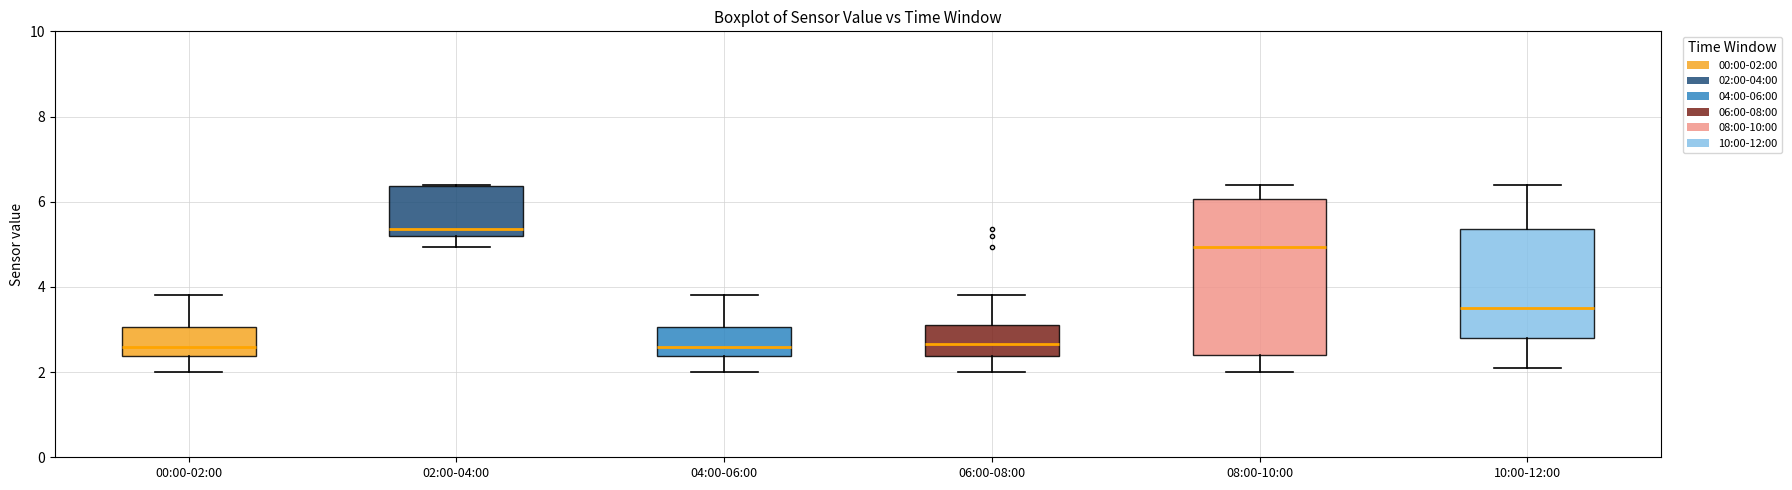

Comparing the boxes themselves (not the whiskers), which one is the tallest?

08:00-10:00